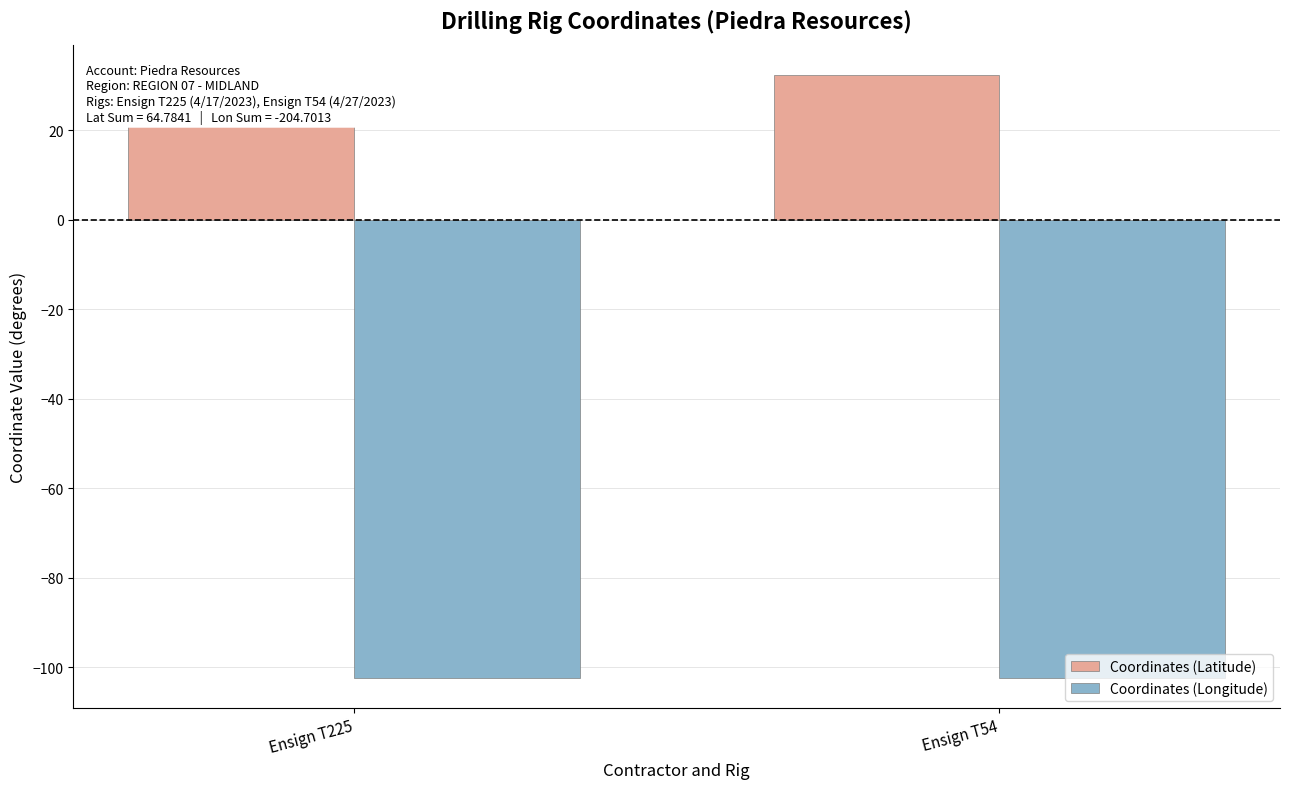

What is the value of the Coordinates (Latitude) bar at the 1st from the left?

32.4